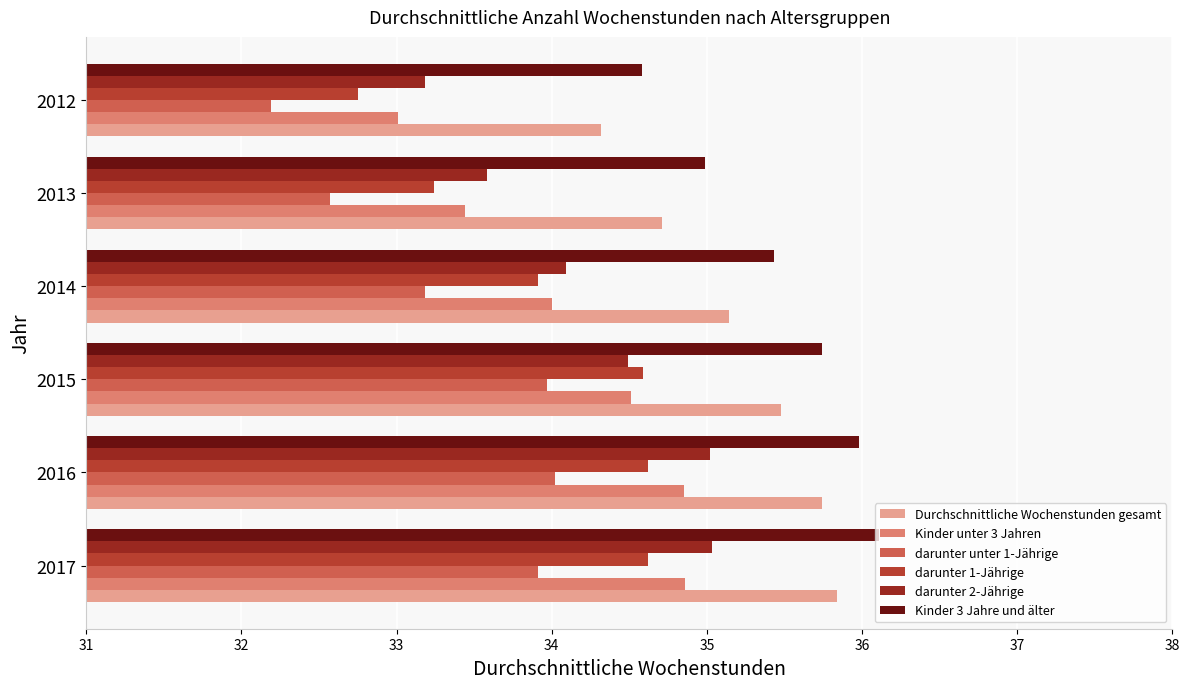

Which series has the widest spread of values?

darunter 1-Jährige